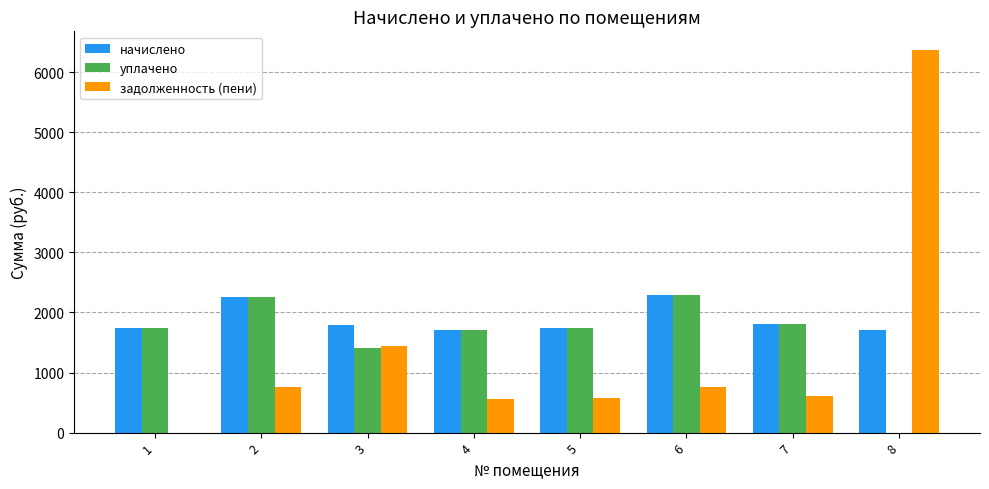

What is the highest value of the задолженность (пени) series?

6364.2